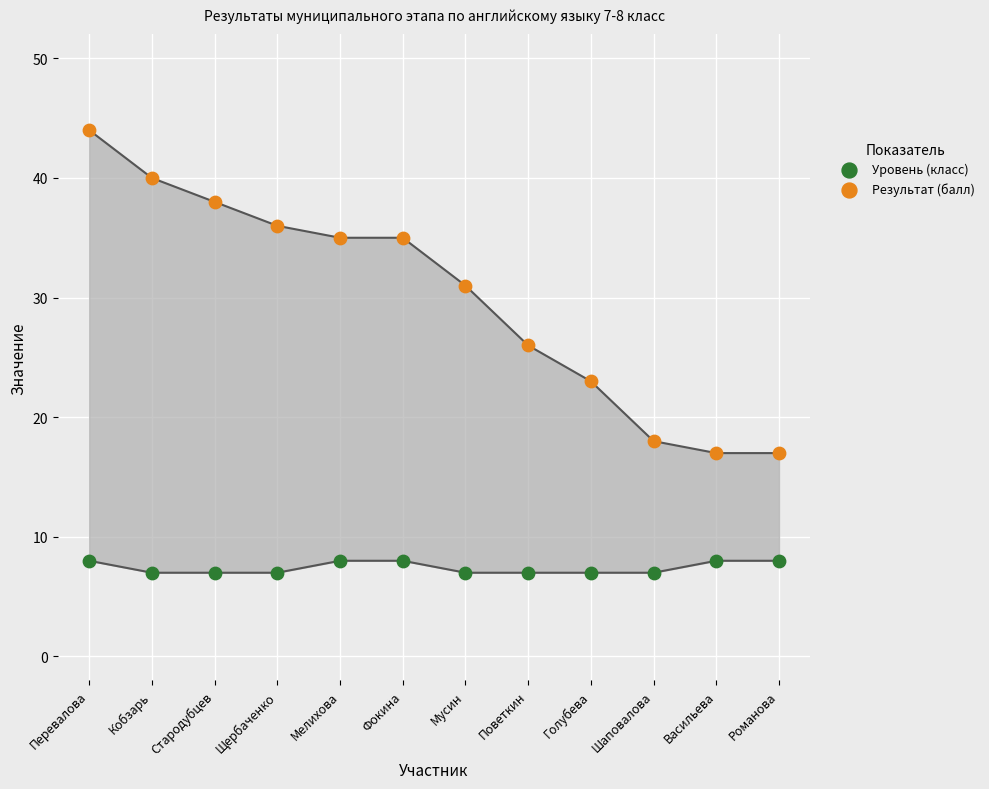

Which series reaches the maximum Y coordinate?

Результат (балл)